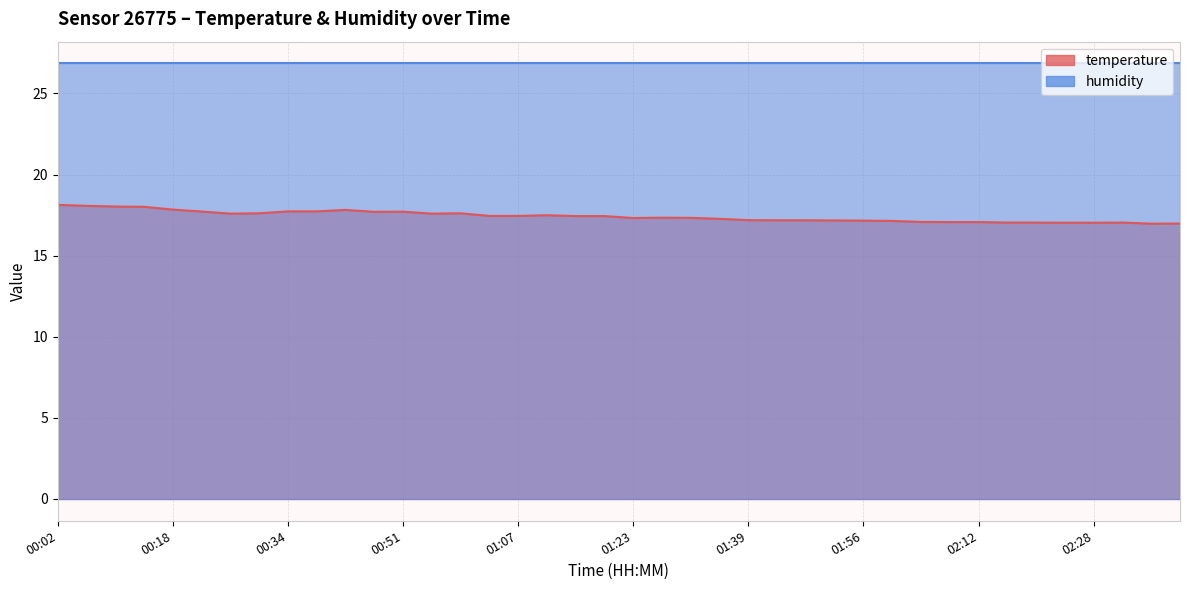

List the labels in order of value, largest first.

00:02, 00:06, 00:10, 00:14, 00:18, 00:42, 00:34, 00:38, 00:22, 00:51, 00:46, 00:30, 00:59, 00:26, 00:55, 01:11, 01:03, 01:07, 01:15, 01:19, 01:27, 01:31, 01:23, 01:35, 01:39, 01:43, 01:47, 01:51, 01:56, 02:00, 02:04, 02:08, 02:12, 02:16, 02:20, 02:32, 02:24, 02:28, 02:40, 02:36